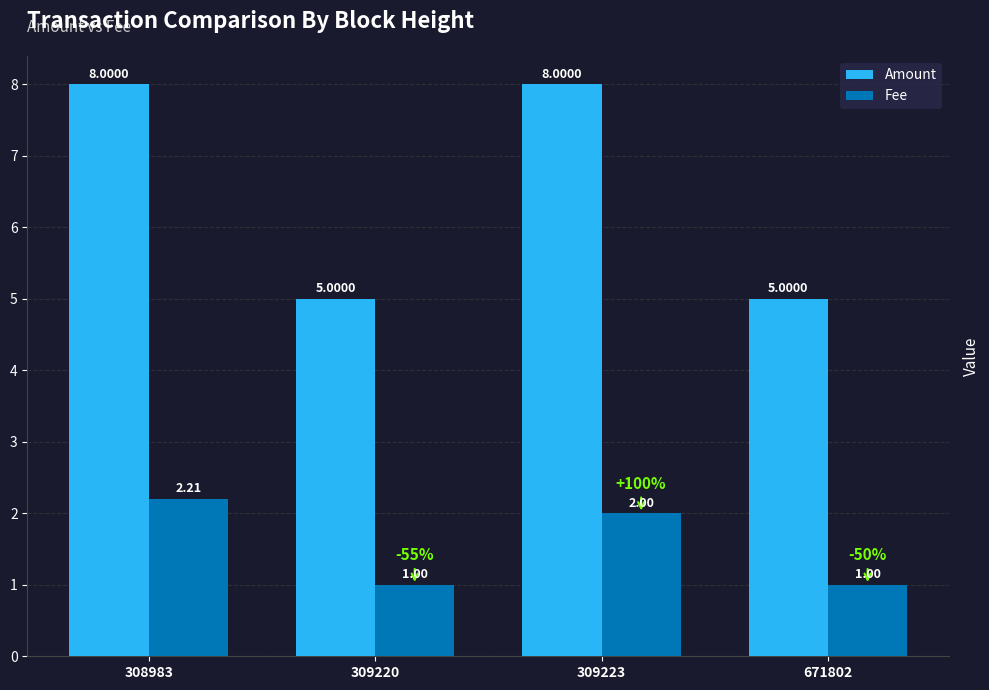

What is the average value of the Amount series?

6.5